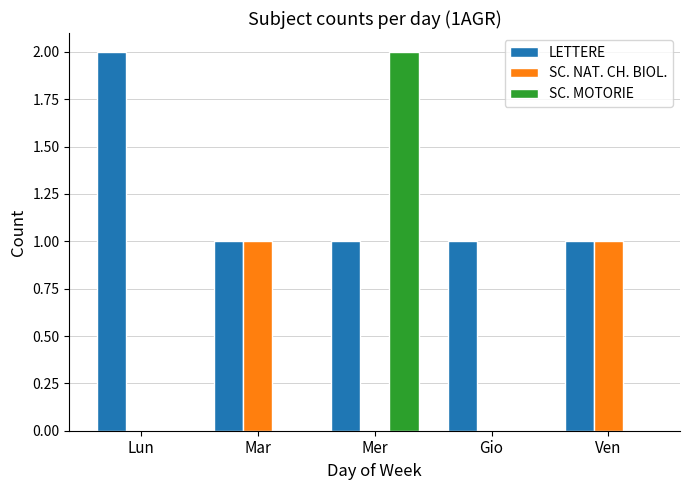

At which category is the sum across all series the highest?

Mer